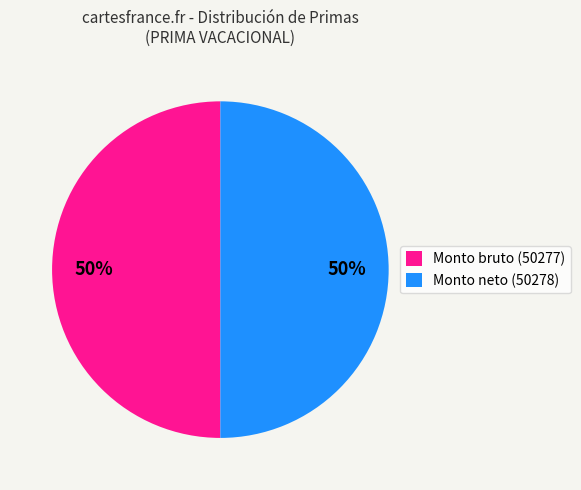

What is the ratio of the value at Monto neto (50278) to the value at Monto bruto (50277)?

1.0